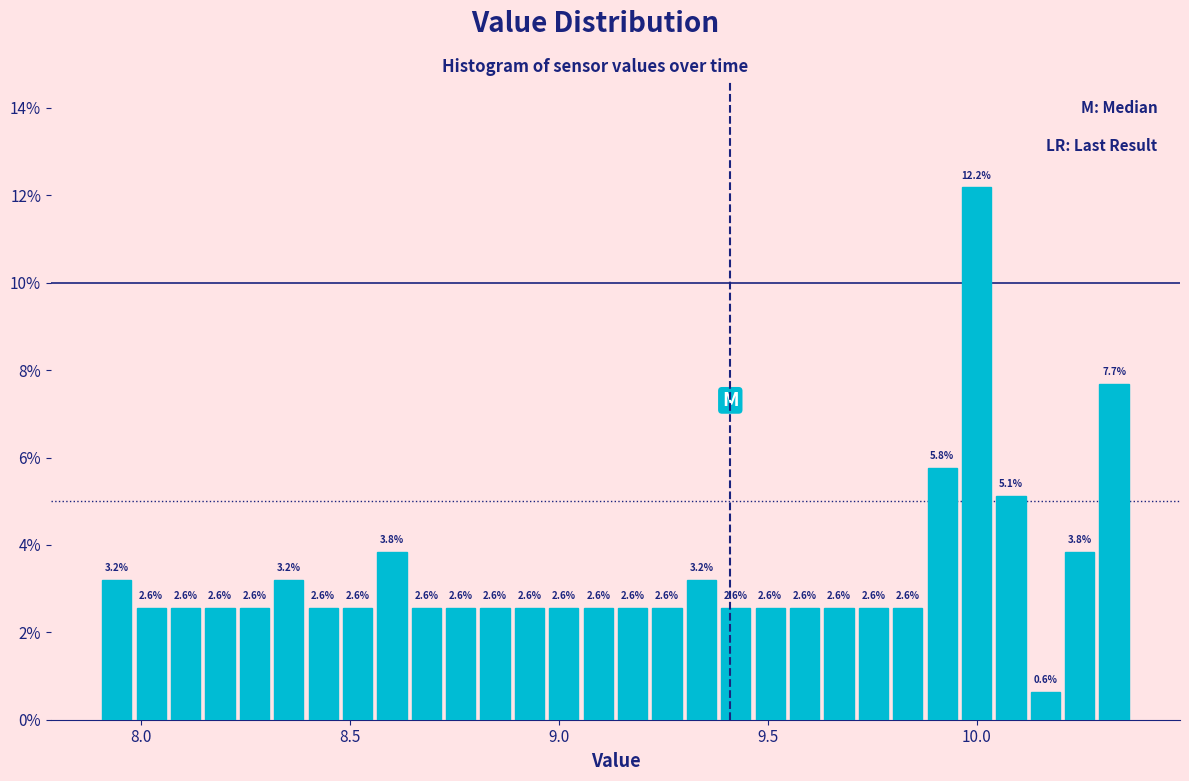

Read against the x-axis, roughly where is the centre of the tallest bar?

10.00